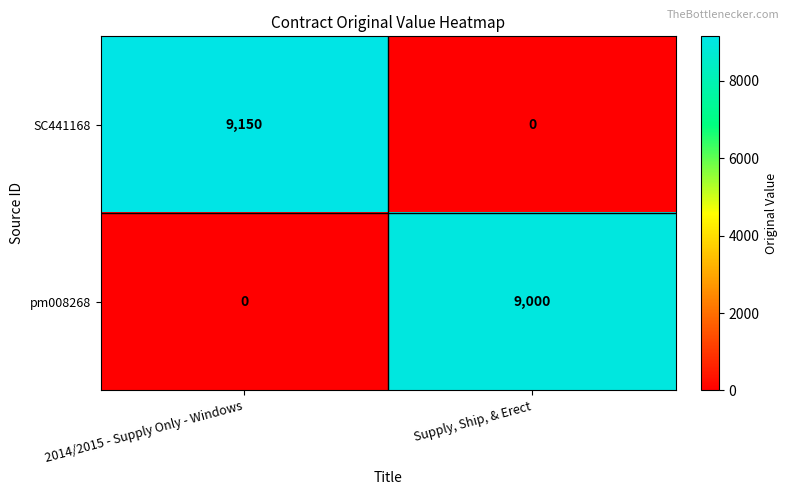

How many categories are shown in the chart?

2